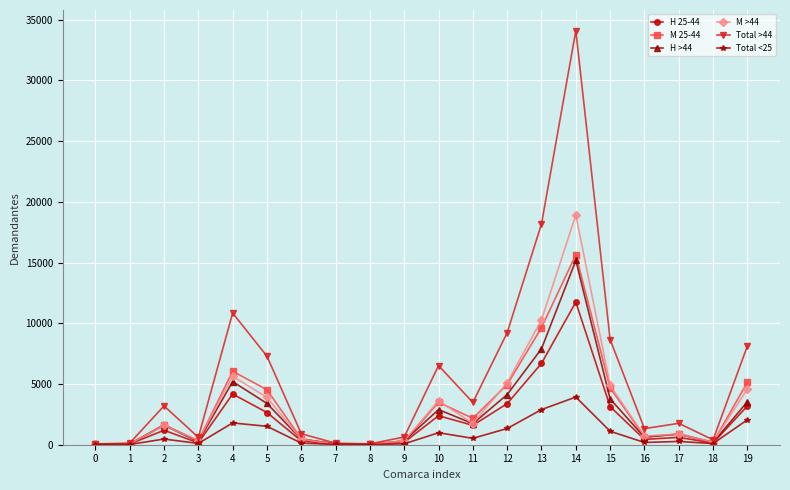

True or false: Total <25 has more than 0 points higher than both neighbors.

True